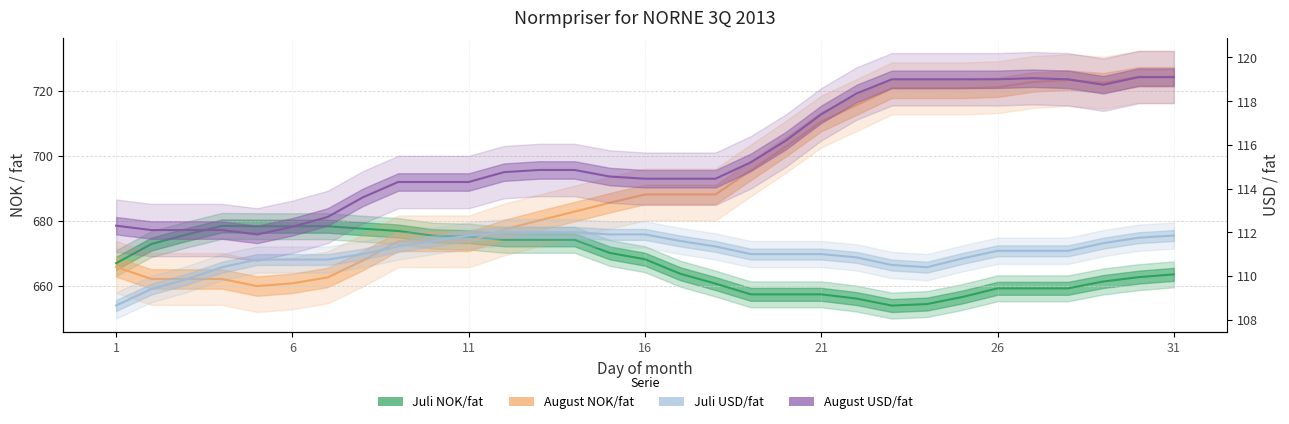

What is the greatest value displayed?

724.4